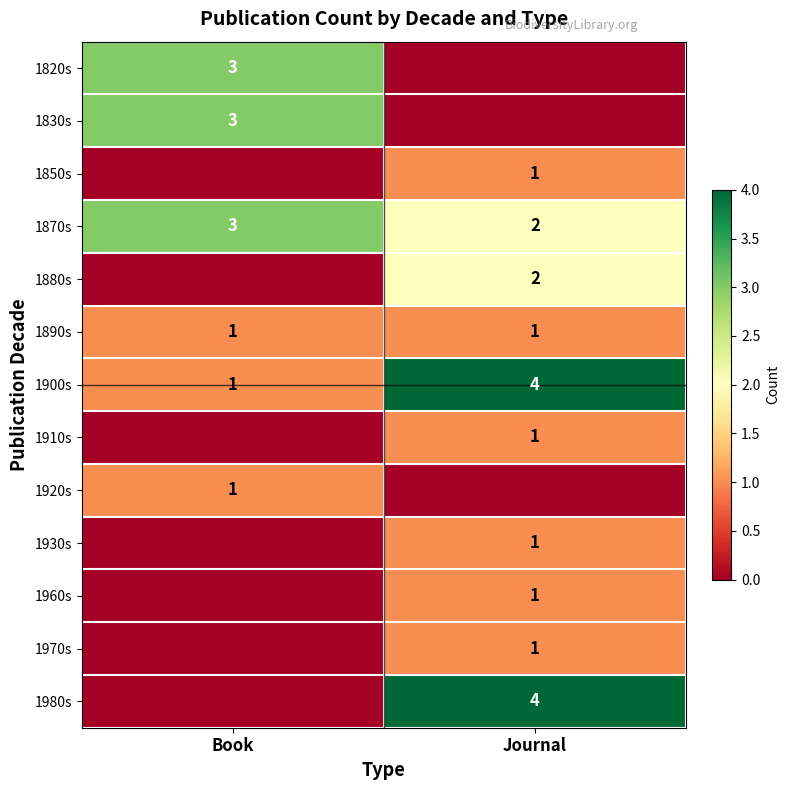

At which category is the sum across all series the highest?

Journal